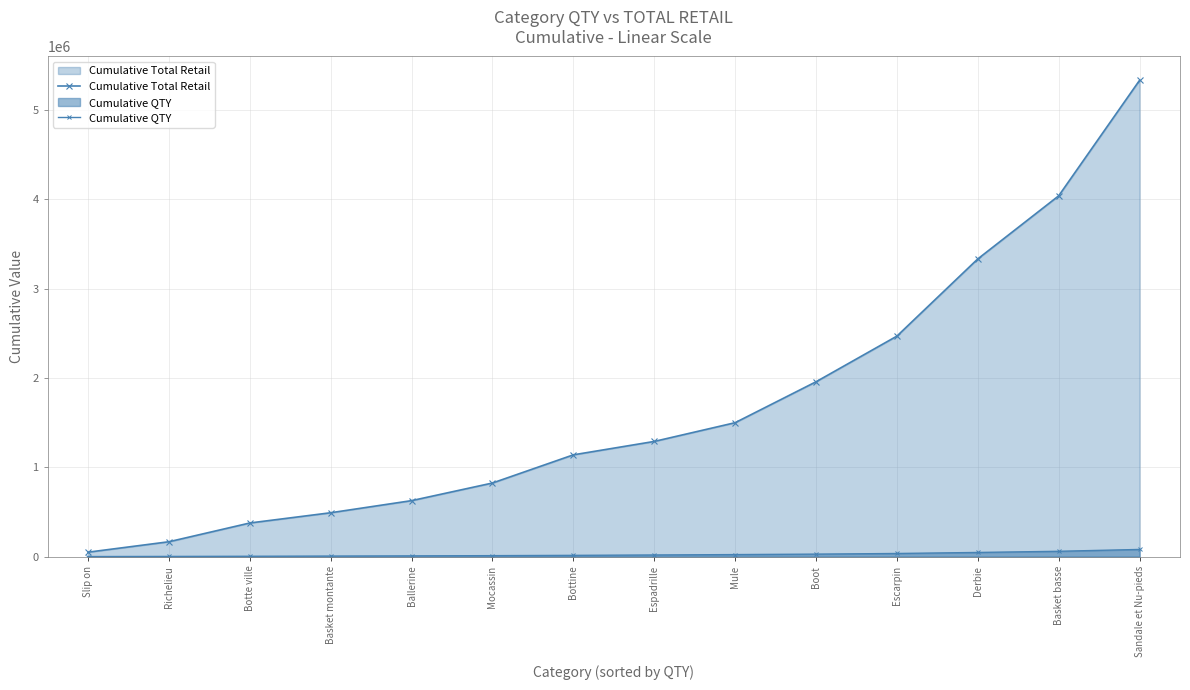

Which category has the highest value across all series?

Sandale et Nu-pieds